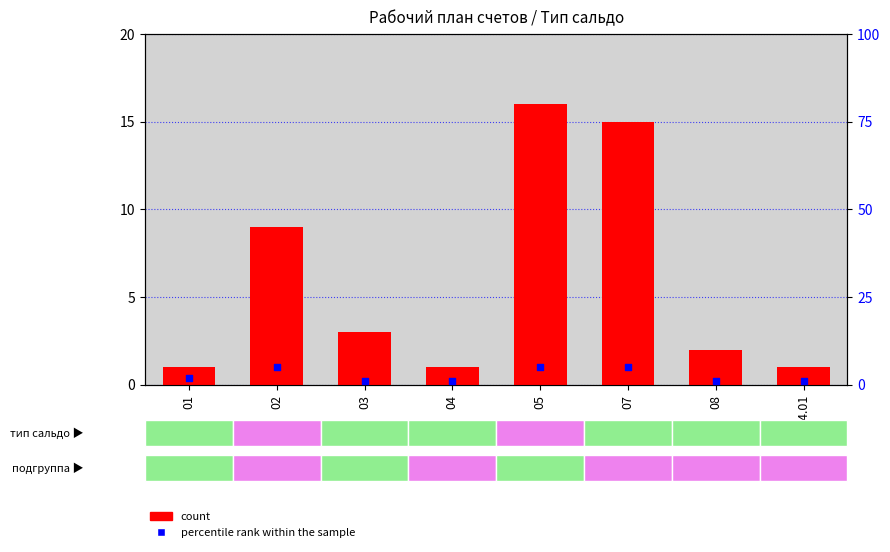

Which series has the widest spread of Y values?

count